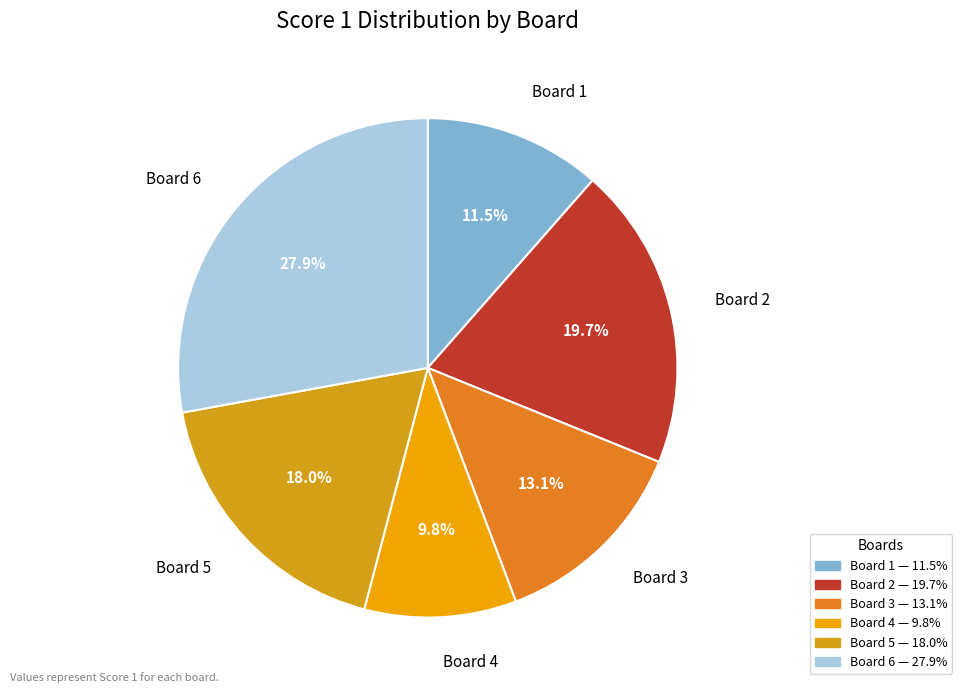

To the nearest percent, what percentage of the pie is Board 6?

28%